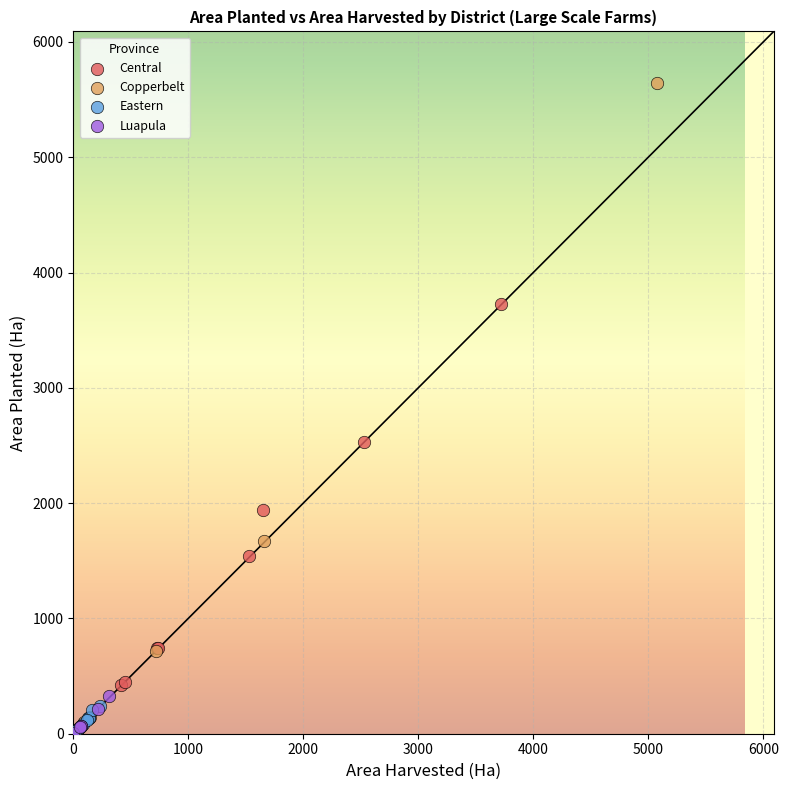

Which series contains the highest Y value?

Copperbelt